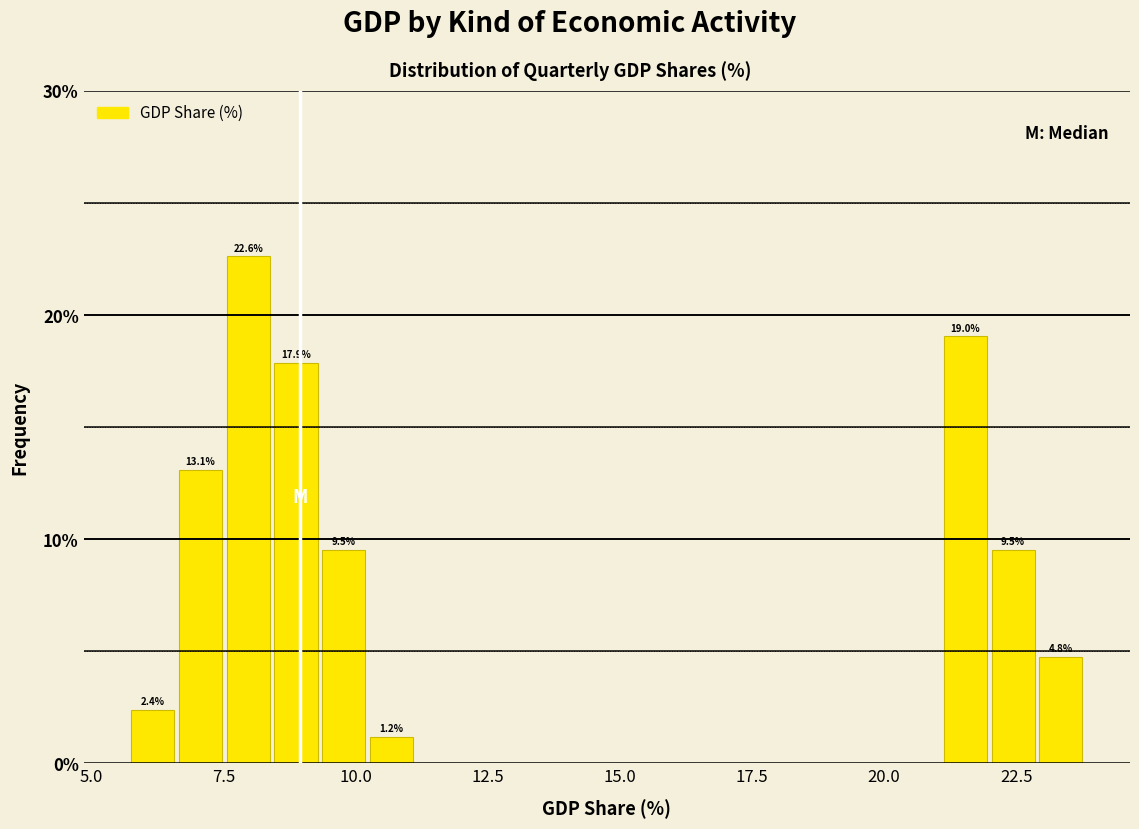

Read against the x-axis, roughly where is the centre of the tallest bar?

8.0